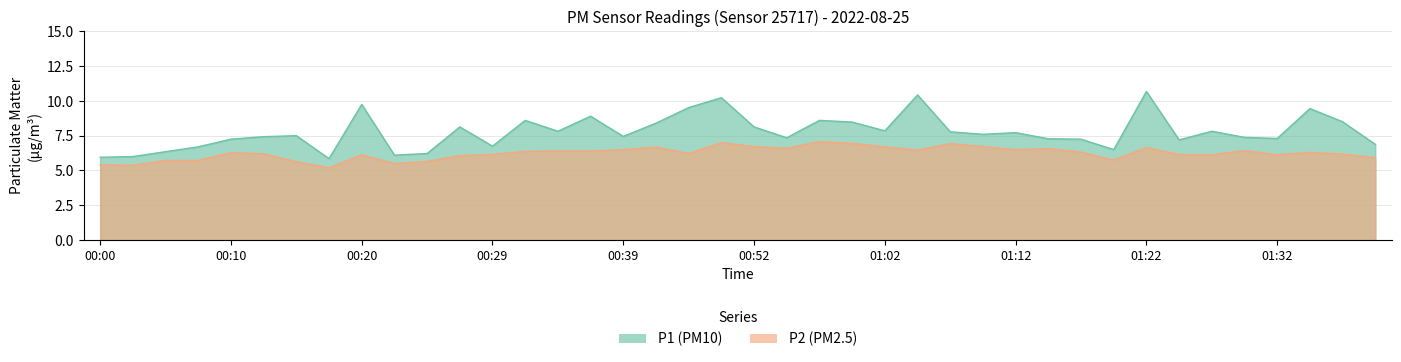

Rank the series by their maximum value, from highest to lowest.

P1, P2